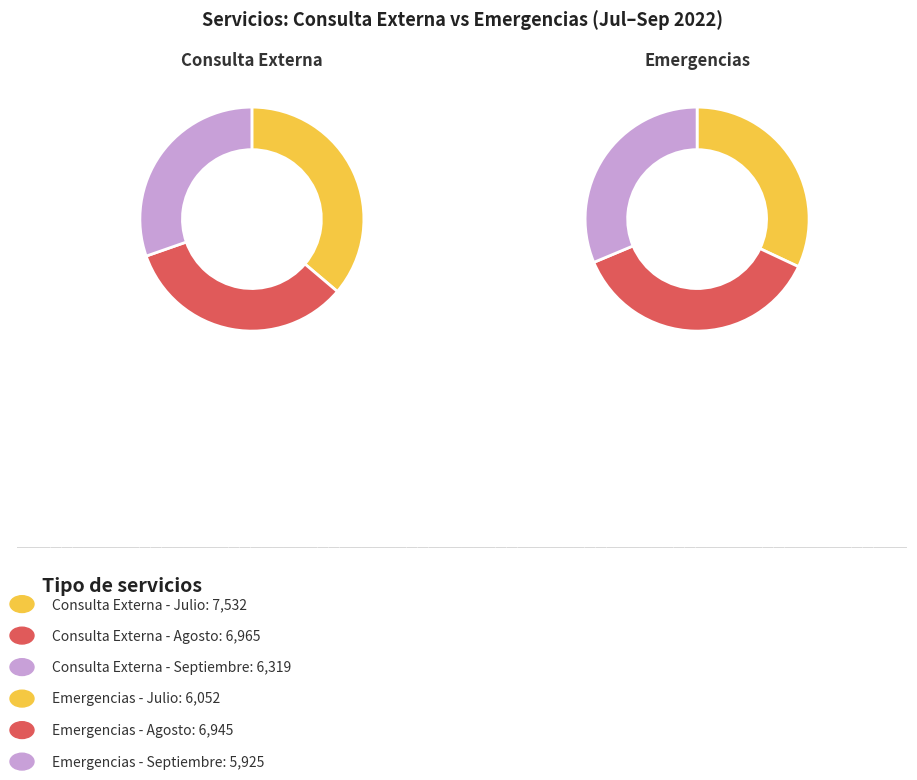

Which slice is the largest?

Julio